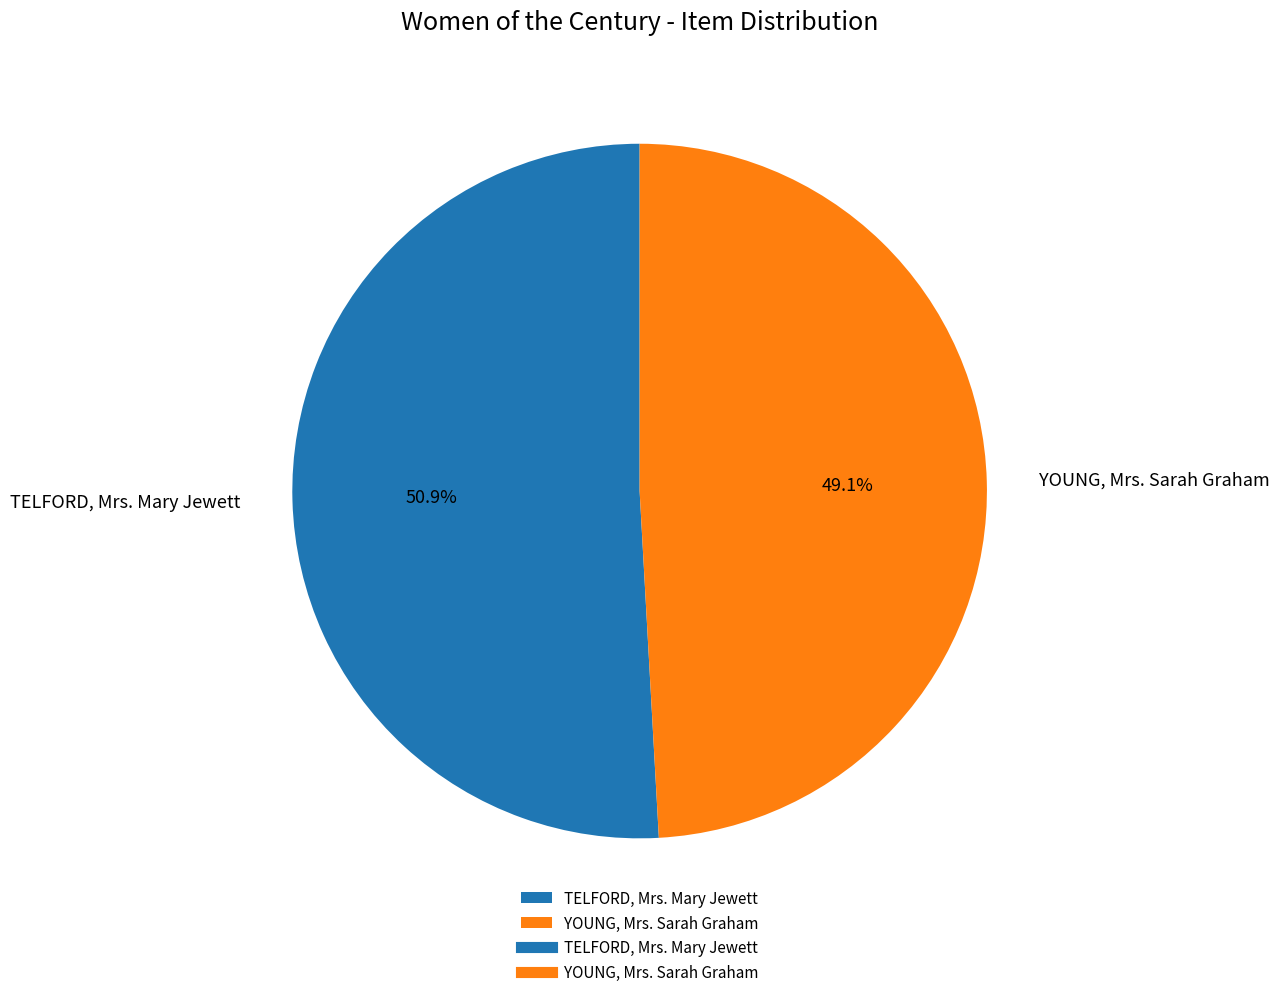

Between YOUNG, Mrs. Sarah Graham and TELFORD, Mrs. Mary Jewett, which is larger?

TELFORD, Mrs. Mary Jewett